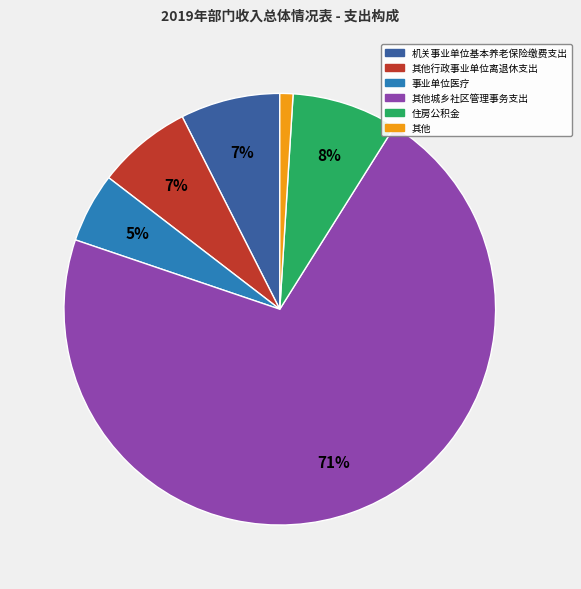

To the nearest percent, what is the average slice percentage?

17%